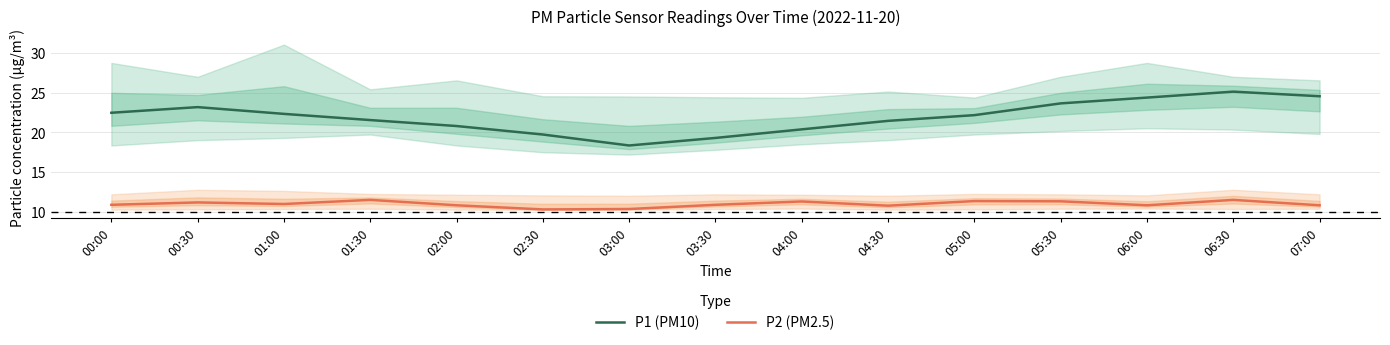

At which label is P1 (PM10) closest to 21?

02:00